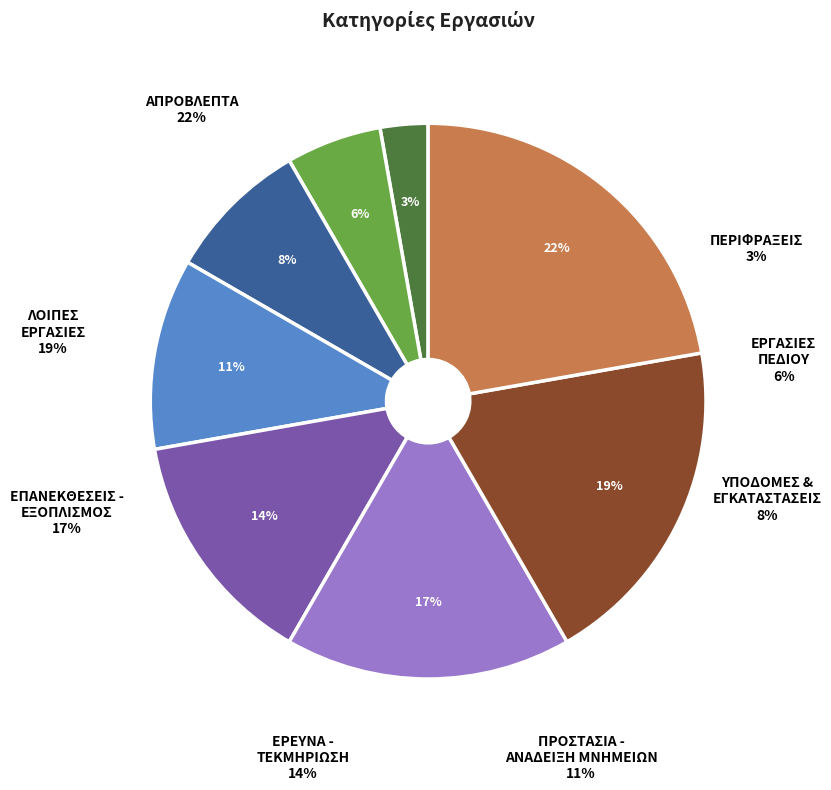

How many slices are in this pie chart?

8